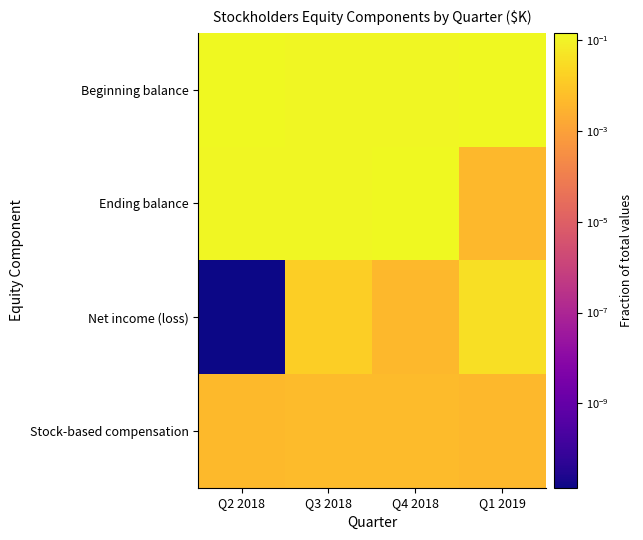

Which category has the lowest value across all series?

Q2 2018